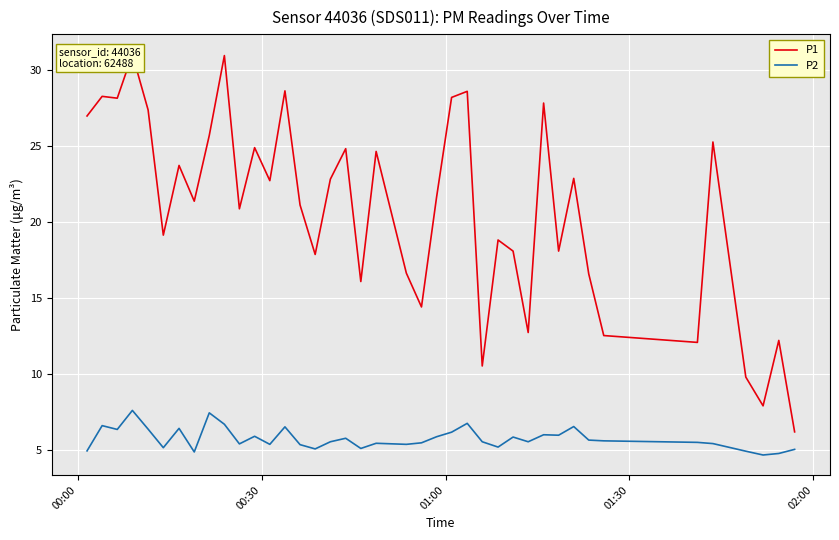

What is the highest value of the P2 series?

7.6